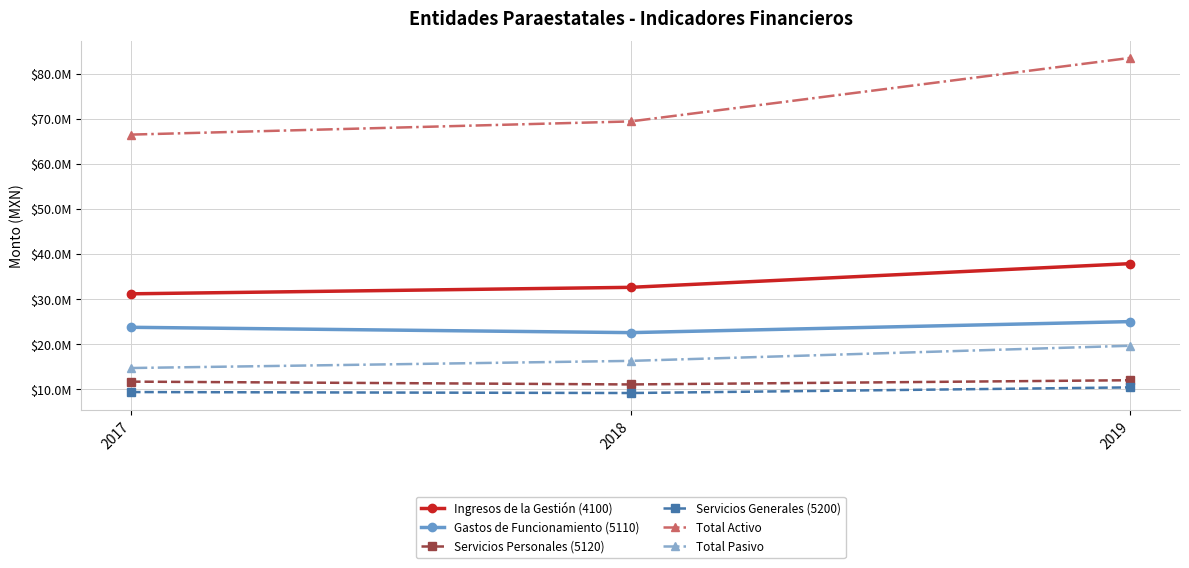

Where is Servicios Generales (5200) nearest to the value 9776966?

2017